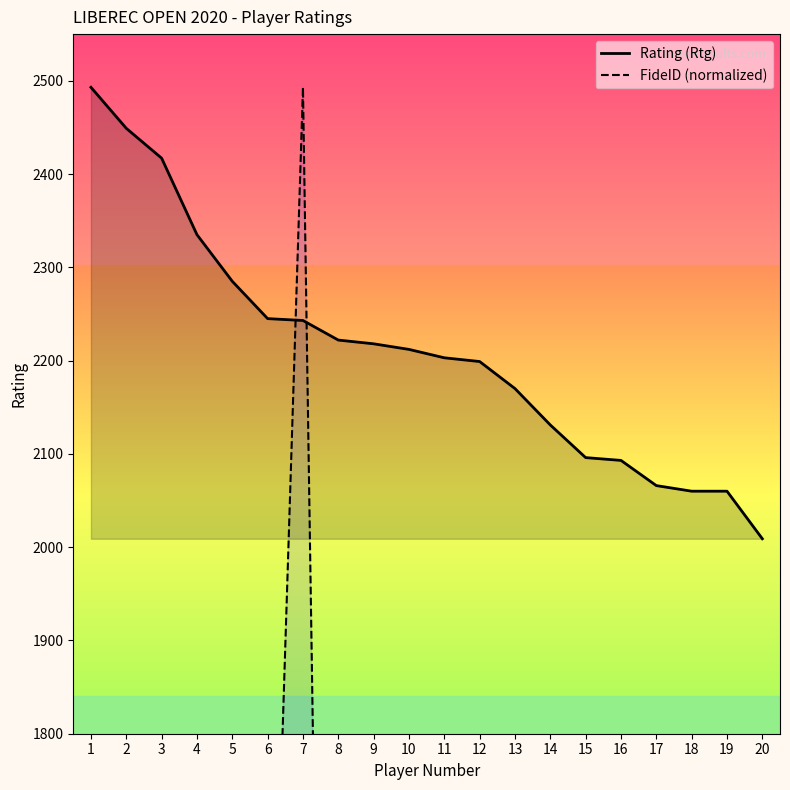

Where is the first local maximum for FideID (normalized)?

7